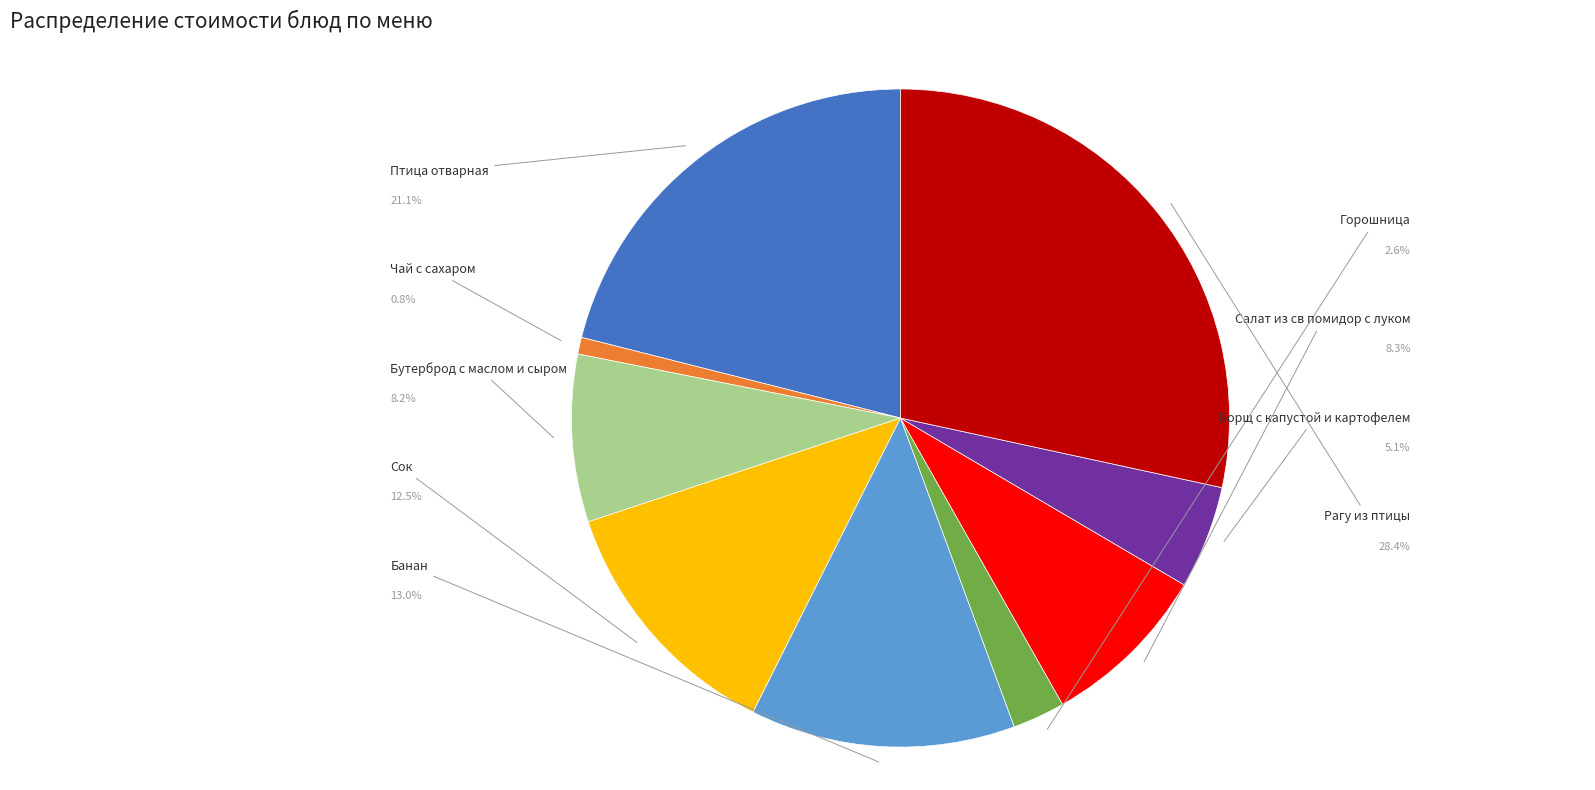

Count the number of slices in the pie.

9